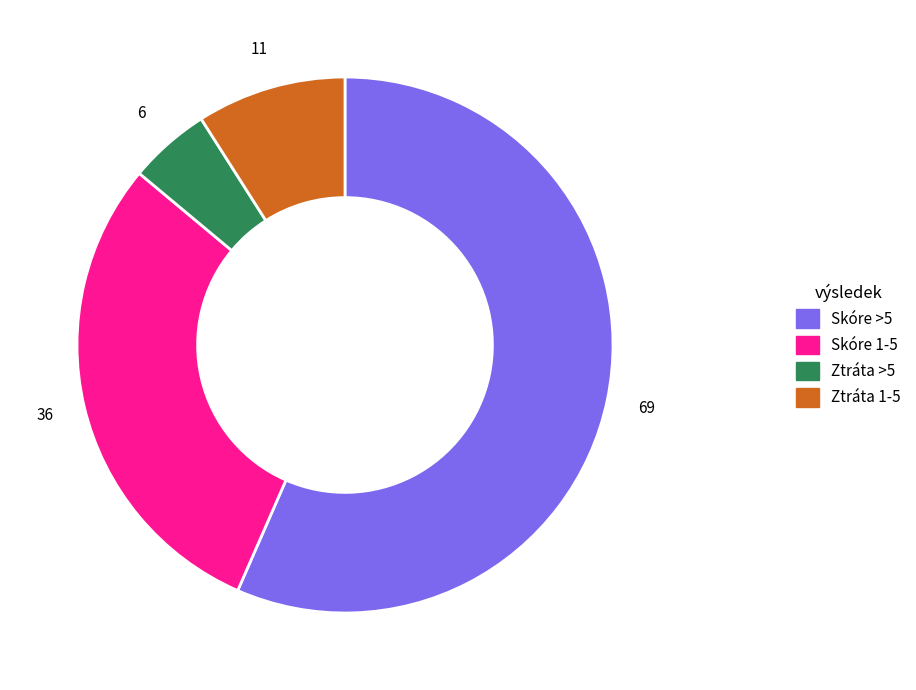

Approximately how many times larger is the value at Ztráta 1-5 compared to Skóre 1-5?

0.3